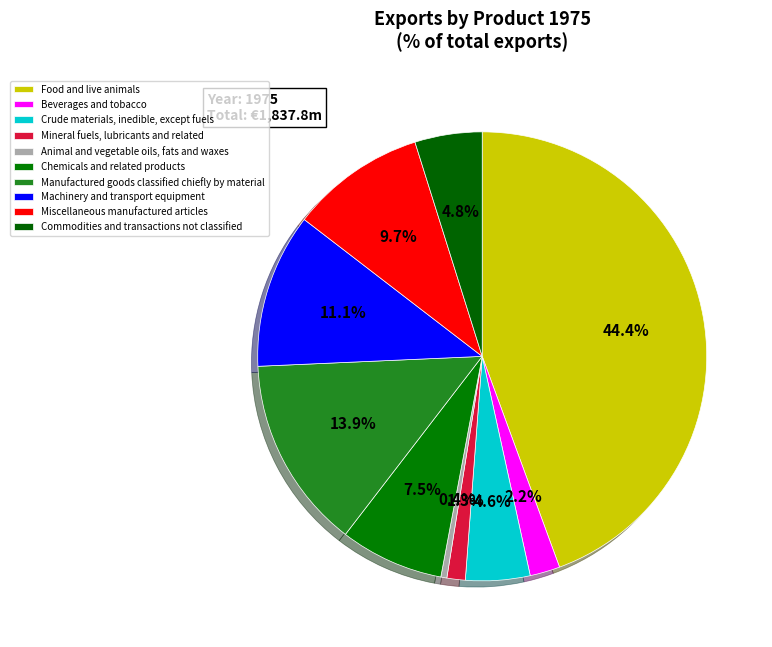

What percentage is the Commodities and transactions not classified slice, to the nearest percent?

5%